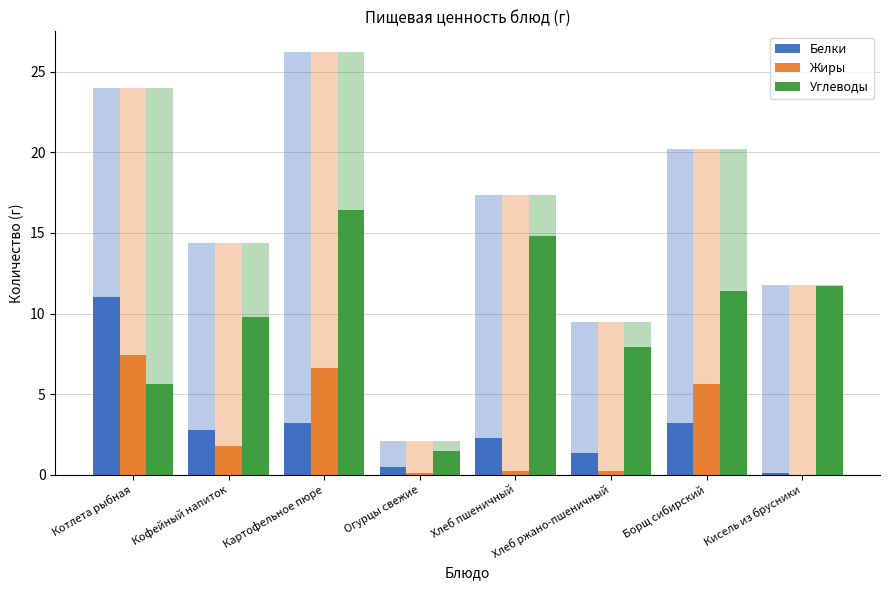

True or false: Углеводы has a value of 11.7 at Кисель из брусники.

True